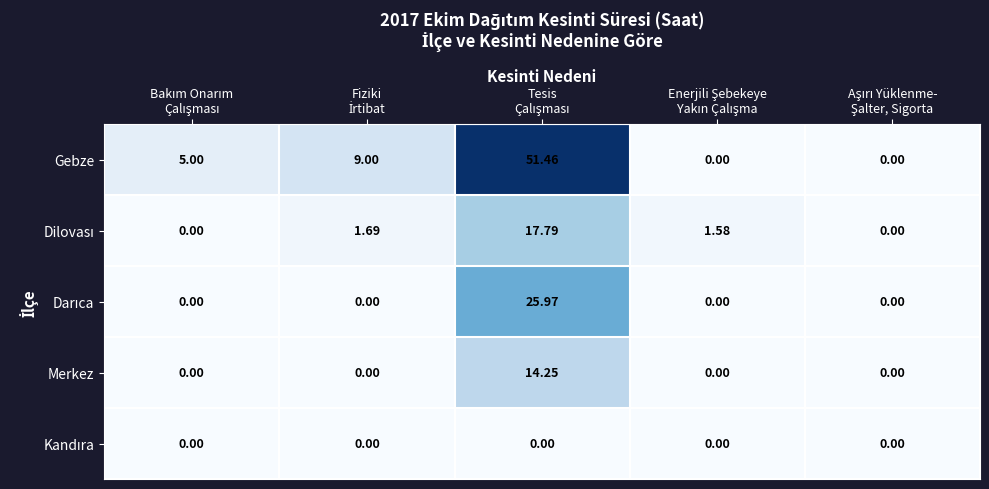

Which series has the widest spread of values?

Gebze